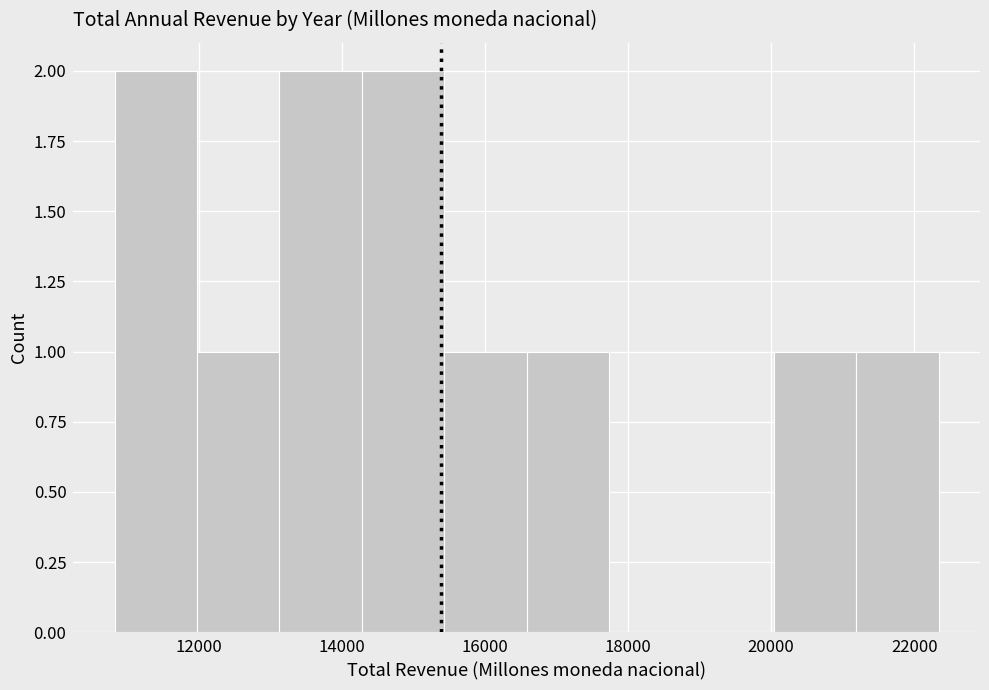

Reading left to right, list every bar in this chart as the range it spans on the x-axis followed by its height. Neither the bar edges nor the heights are printed on the chart, so give them approximately, as read against the axes.

10800 to 12000: 2
12000 to 13200: 1
13200 to 14200: 2
14200 to 15400: 2
15400 to 16600: 1
16600 to 17800: 1
17800 to 18800: 0
18800 to 20000: 0
20000 to 21200: 1
21200 to 22400: 1